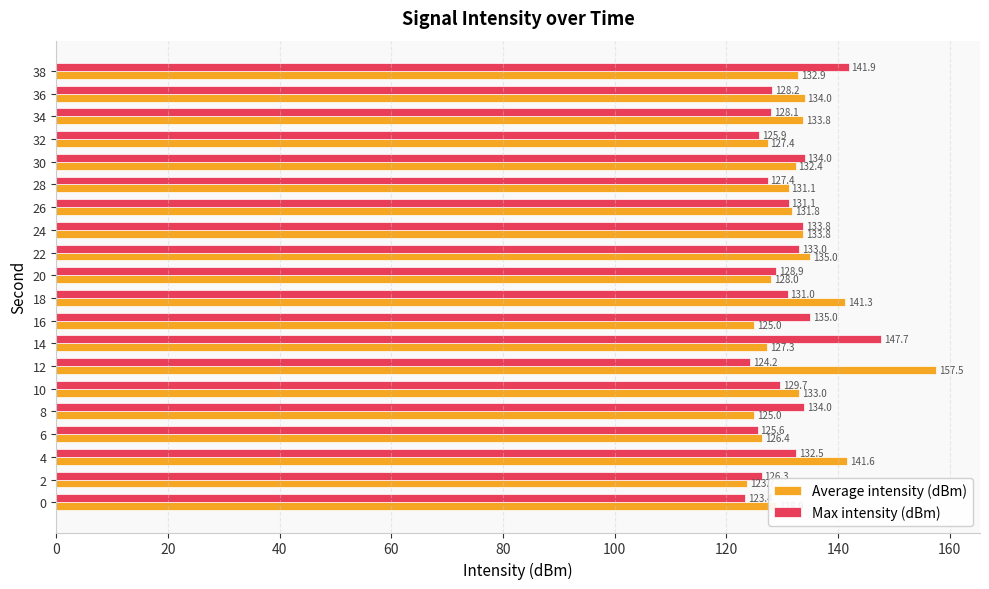

What is the maximum value for Max intensity (dBm)?

147.7